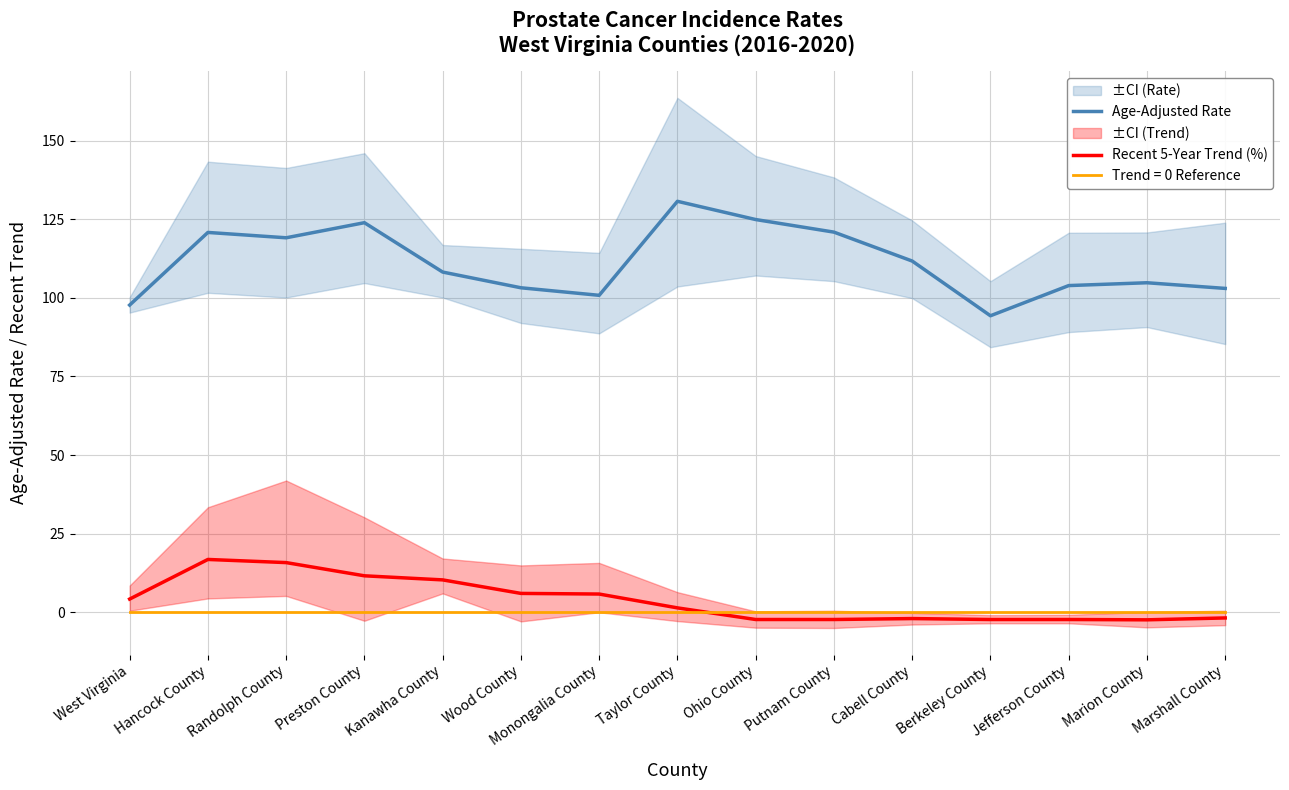

Is the value of Recent 5-Year Trend (%) at Marion County greater than the value of Age-Adjusted Rate at Taylor County?

No